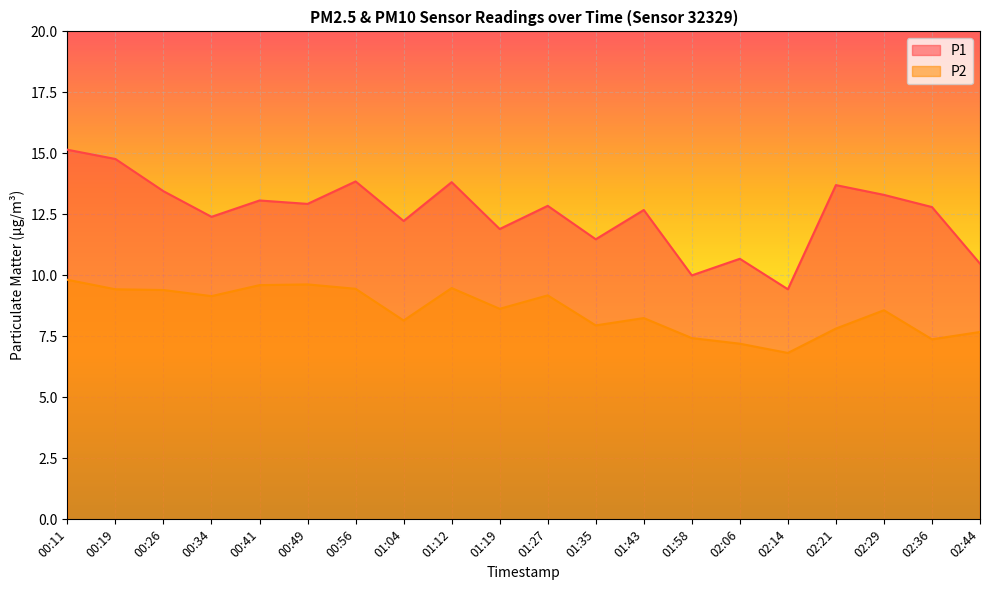

Reading right to left, transcribe all the data shown in this chart.

P1: 10.5	12.8	13.3	13.7	9.4	10.7	10.0	12.7	11.5	12.8	11.9	13.8	12.2	13.8	12.9	13.1	12.4	13.4	14.8	15.2
P2: 7.7	7.4	8.6	7.8	6.8	7.2	7.4	8.2	8.0	9.2	8.6	9.5	8.2	9.4	9.6	9.6	9.2	9.4	9.4	9.8